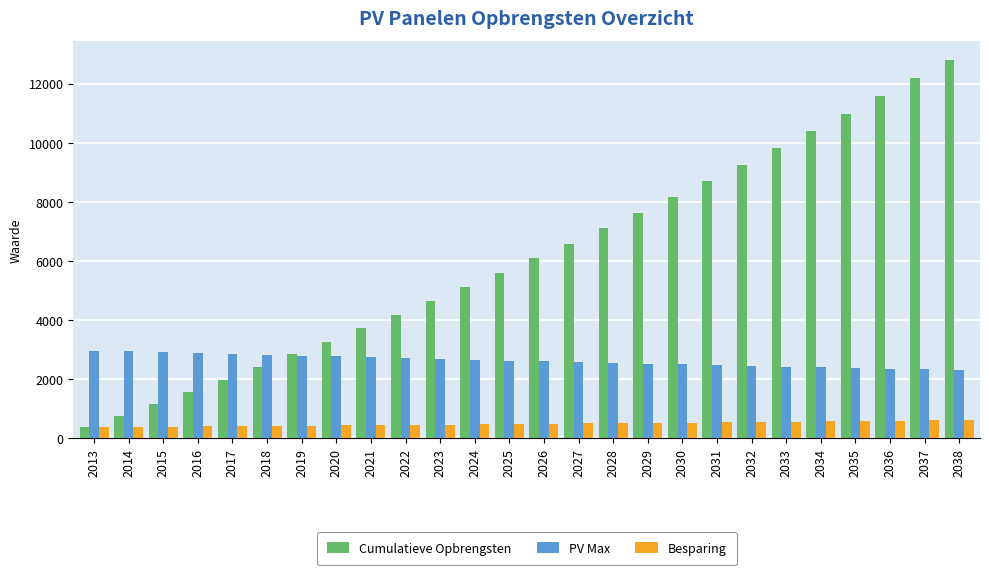

What is the spread (max minus min) of values at 2031?

8155.0